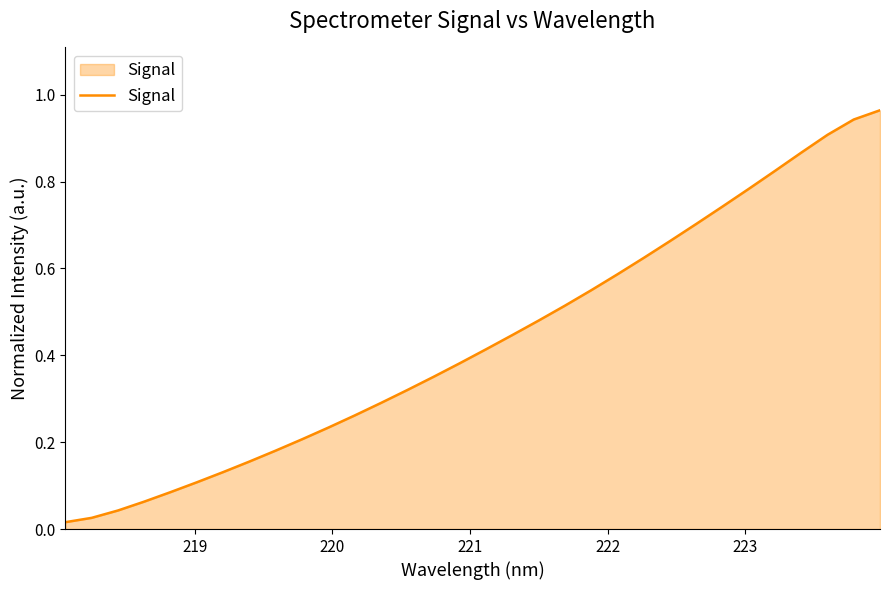

How many lines are shown in the chart?

1